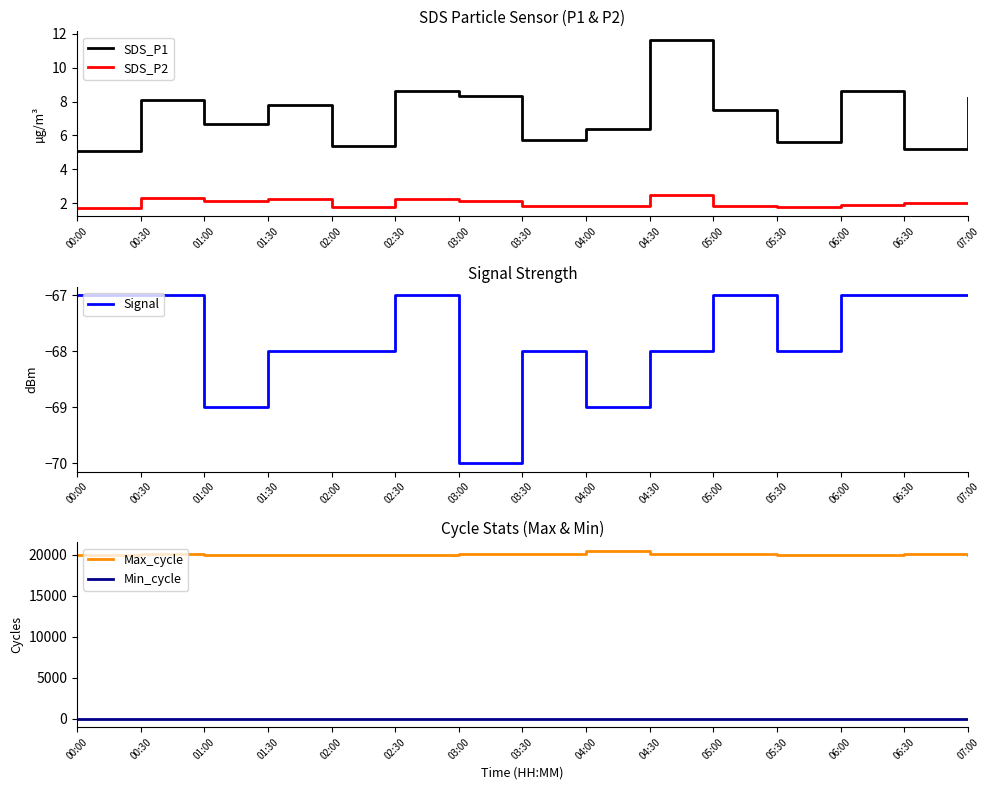

Is it true that Max_cycle equals 20117.0 at 03:00?

True